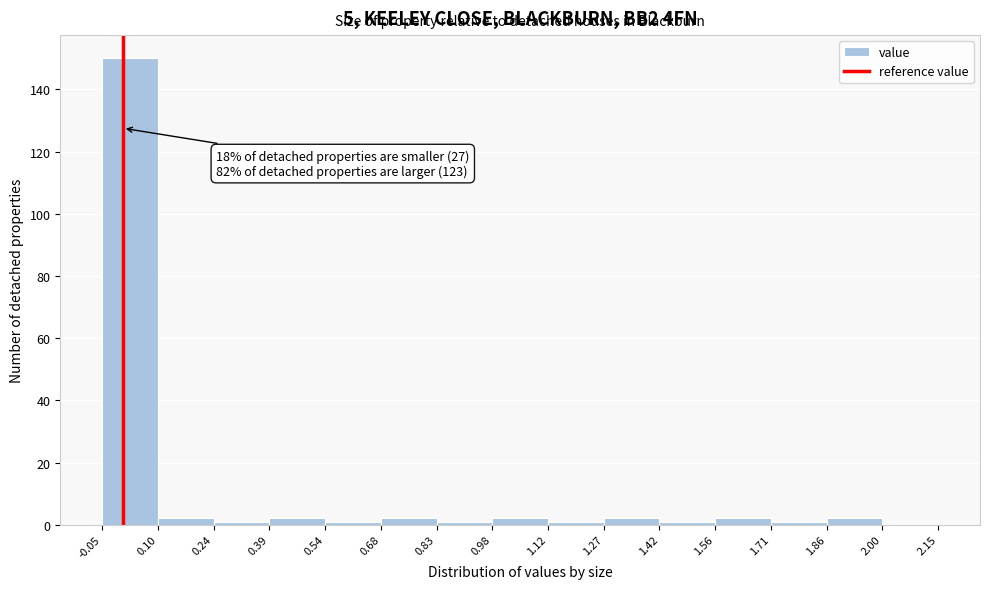

Over which range of the x-axis is the bar tallest?

-0.05 to 0.10